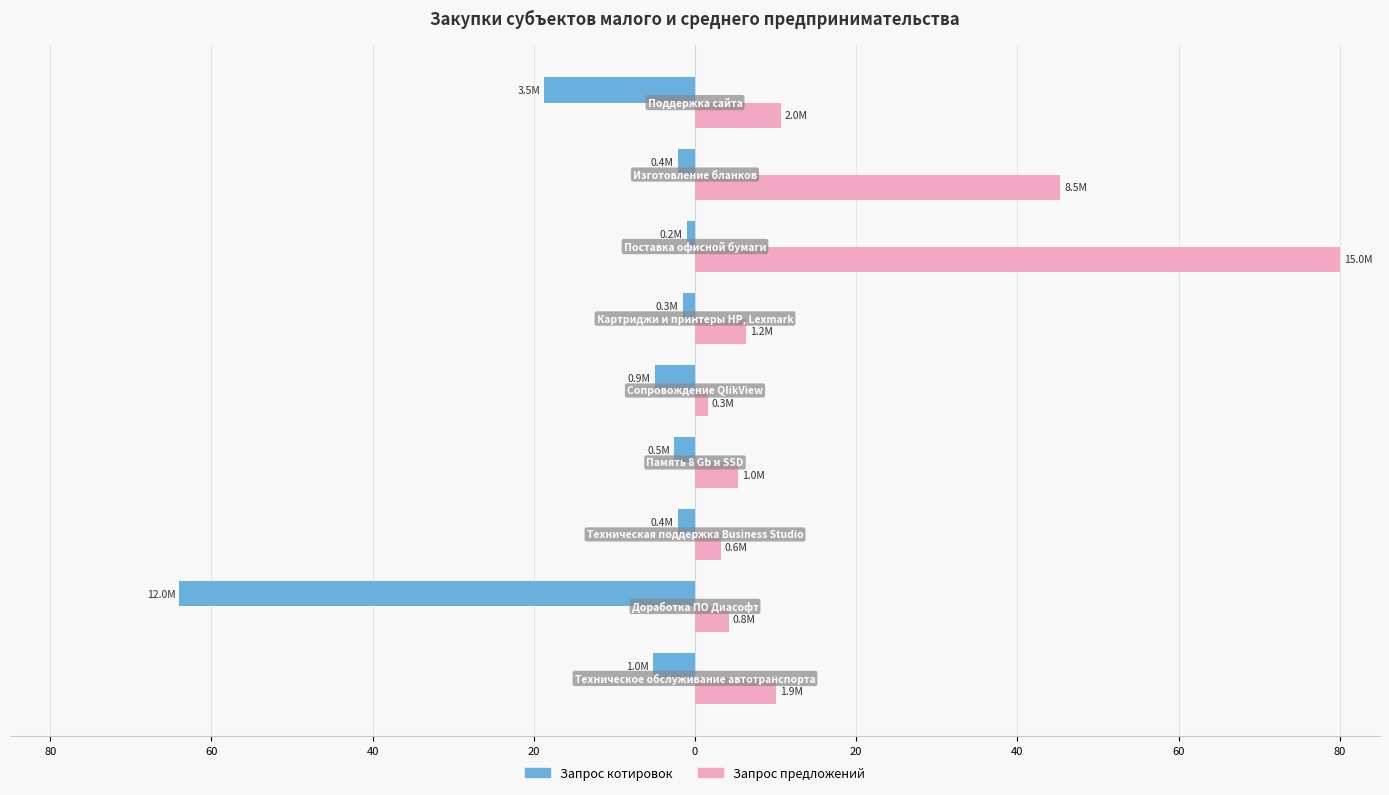

What are all the series names shown in the legend?

Запрос котировок, Запрос предложений